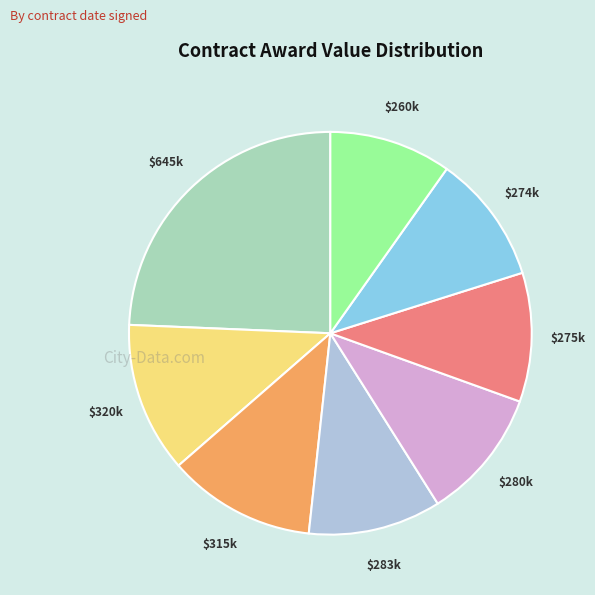

Is there a majority slice in this chart?

No